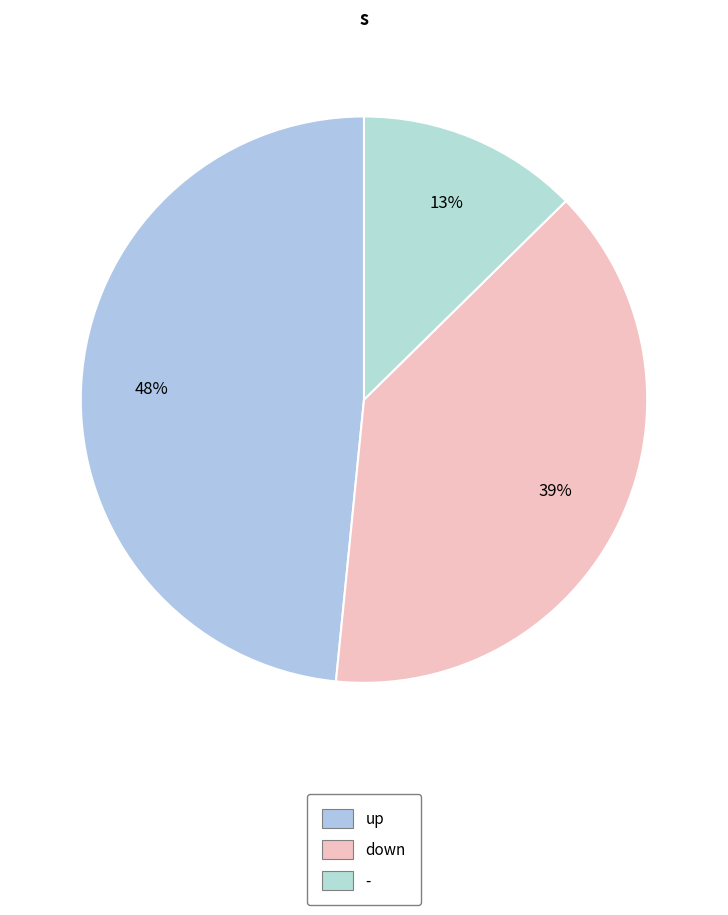

Is there any slice that represents more than half of the pie?

No